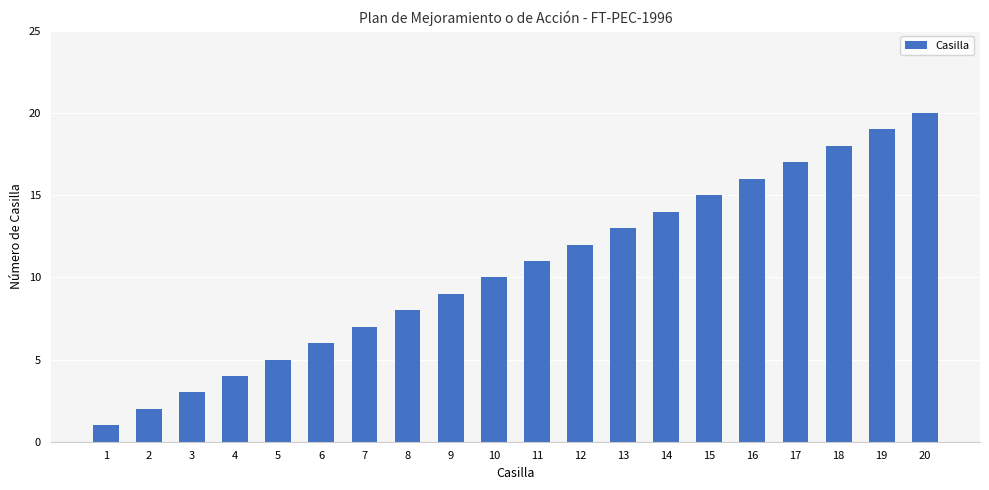

What is the value of the 20th bar from the left?

20